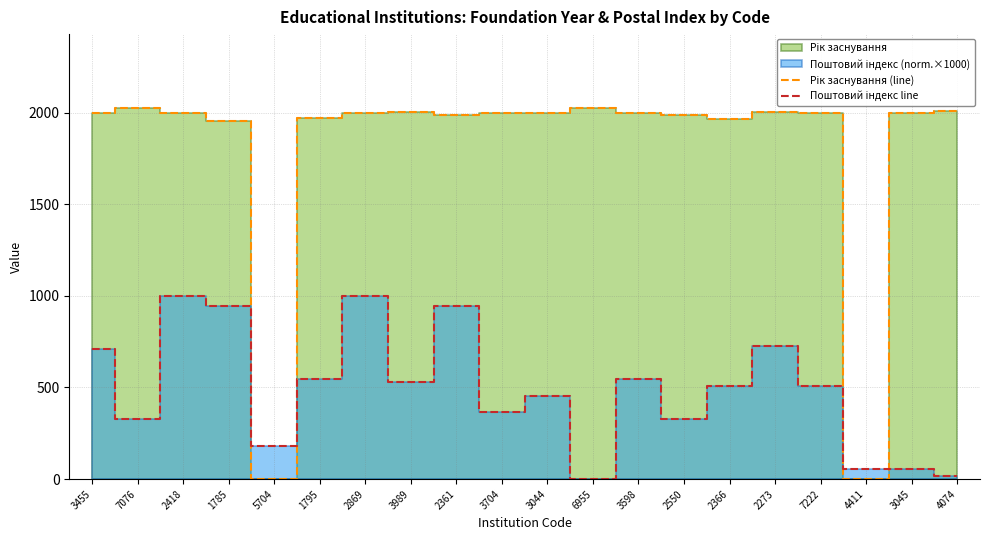

Where is the first local maximum for Рік заснування (line)?

7076